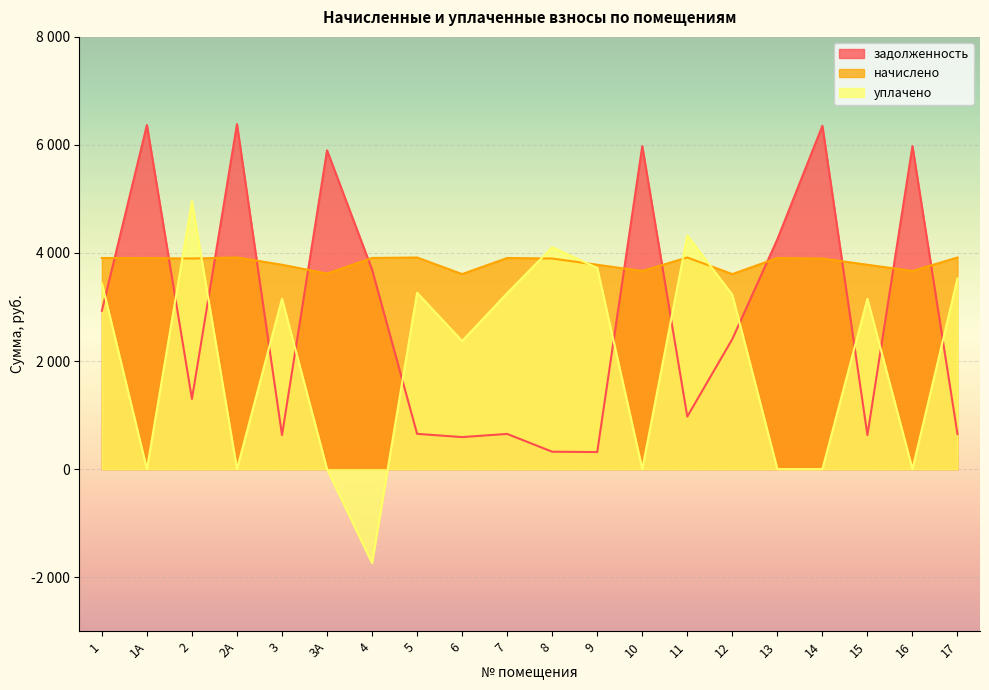

How many data points in начислено are less than 3897?

8